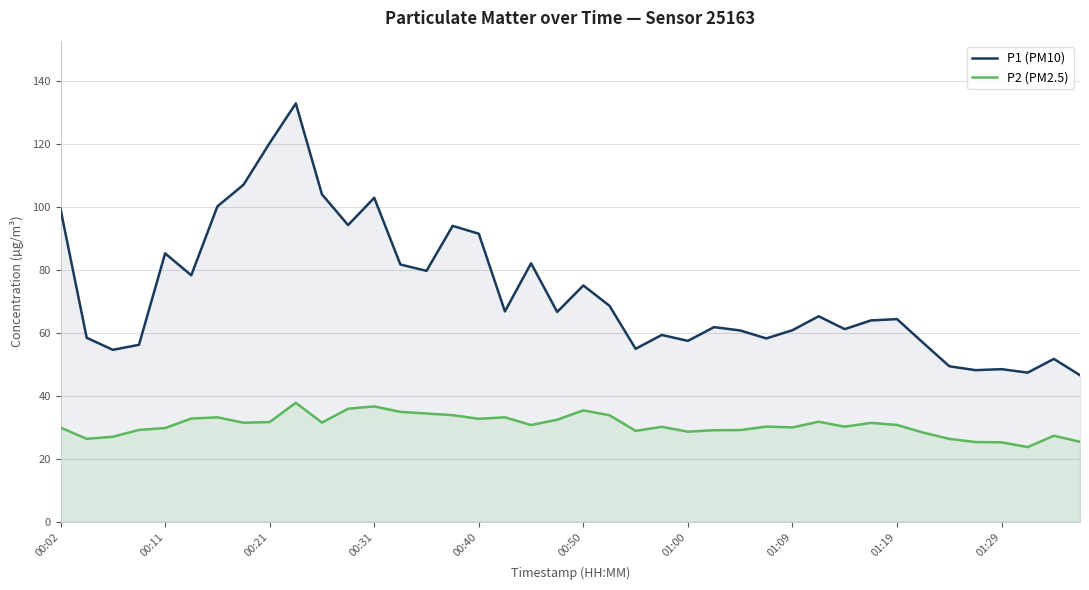

What is the difference between the maximum and minimum values in the P1 (PM10) series?

86.2